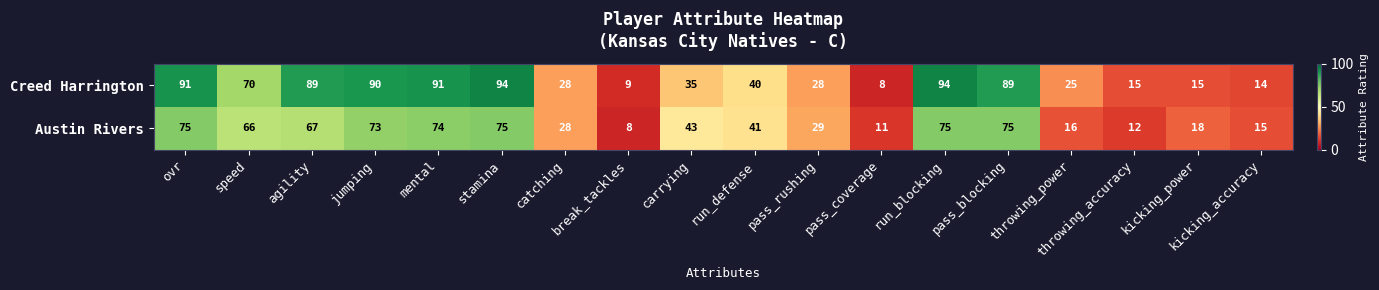

The Creed Harrington series shows 70 at speed. True or false?

True